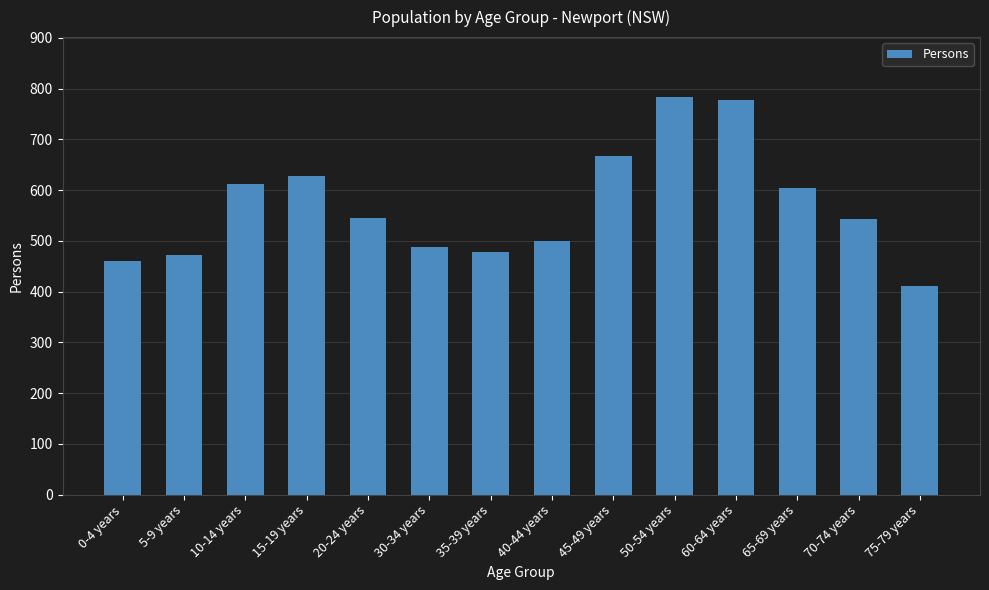

How many bars are there in total?

14